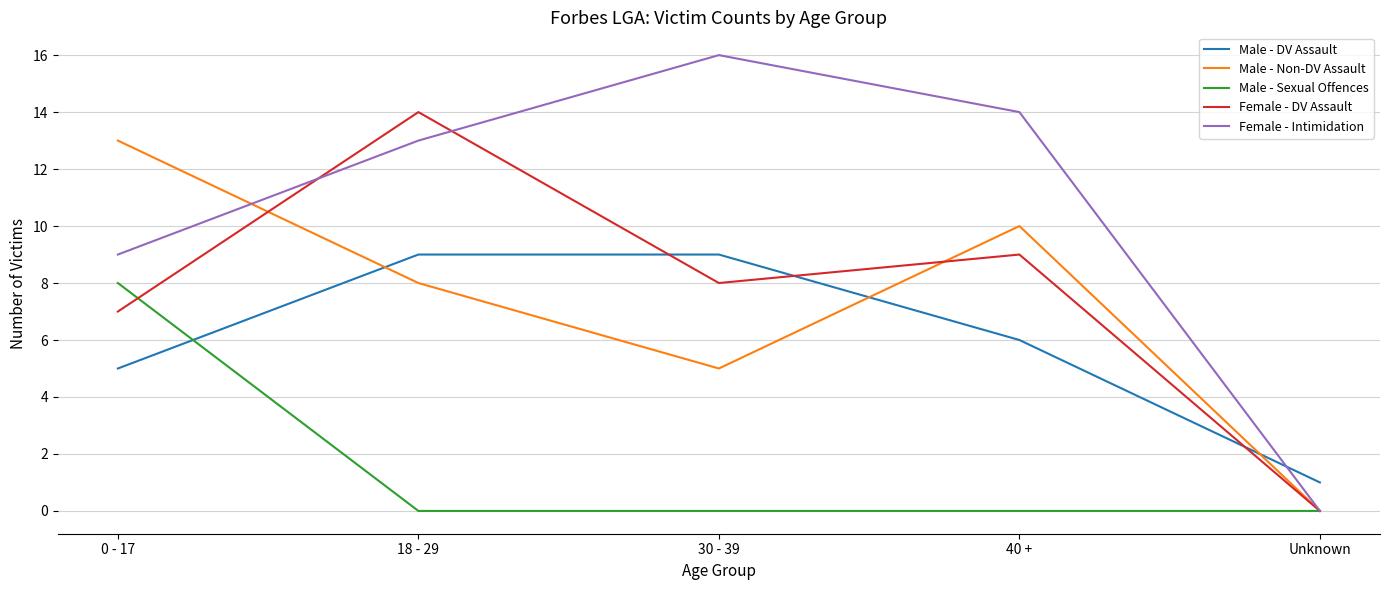

Reading right to left, transcribe all the data shown in this chart.

Male - DV Assault: Unknown=1	40 +=6	30 - 39=9	18 - 29=9	0 - 17=5
Male - Non-DV Assault: Unknown=0	40 +=10	30 - 39=5	18 - 29=8	0 - 17=13
Male - Sexual Offences: Unknown=0	40 +=0	30 - 39=0	18 - 29=0	0 - 17=8
Female - DV Assault: Unknown=0	40 +=9	30 - 39=8	18 - 29=14	0 - 17=7
Female - Intimidation: Unknown=0	40 +=14	30 - 39=16	18 - 29=13	0 - 17=9